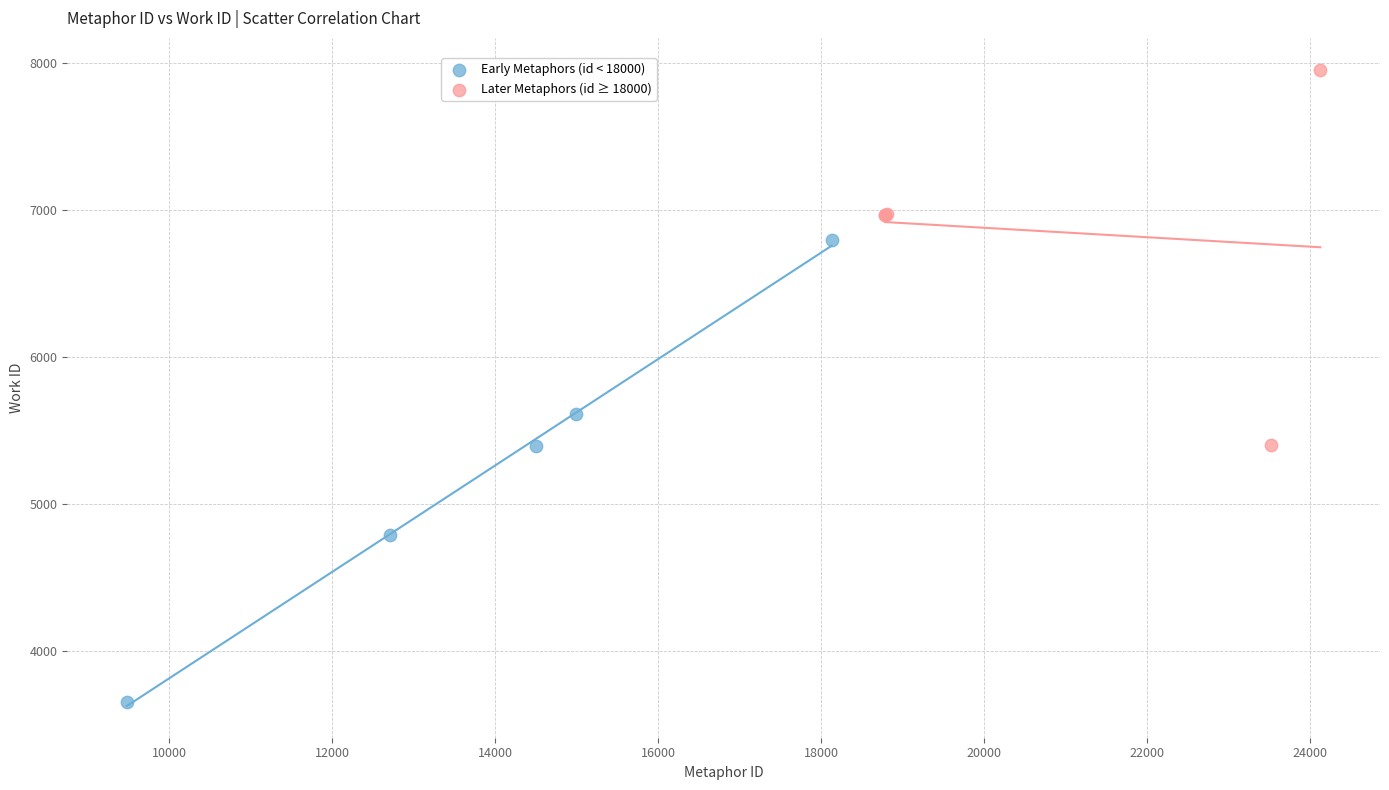

Which series contains the highest Y value?

Later Metaphors (id ≥ 18000)